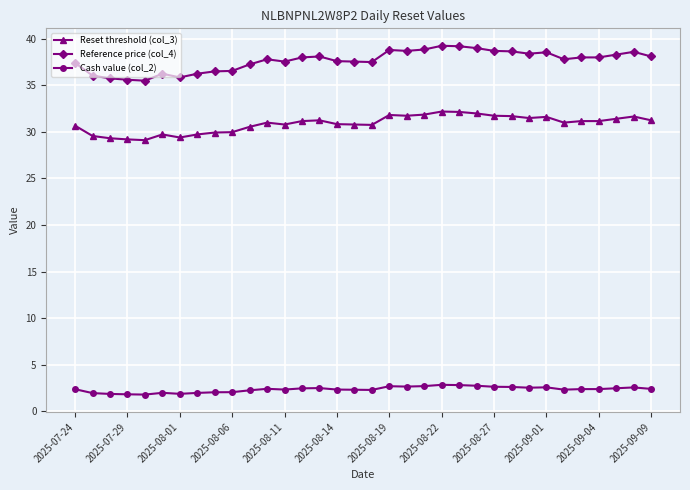

What is the lowest value of the Cash value (col_2) series?

1.8